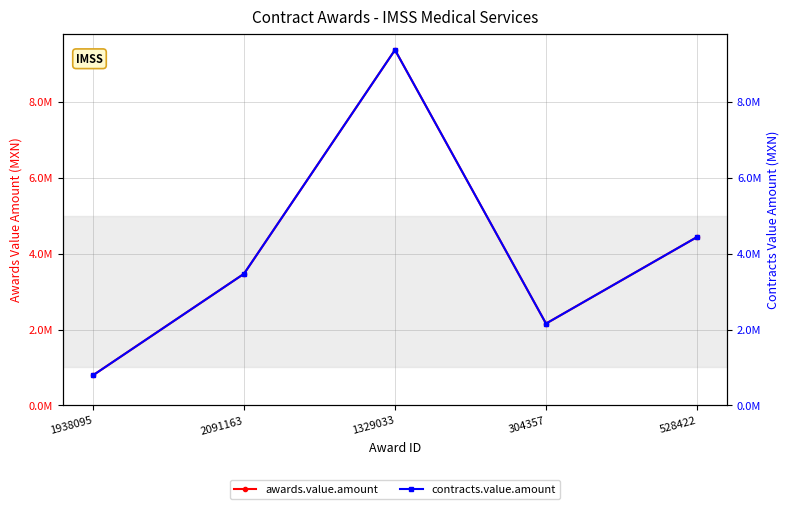

What is the label of the 2nd point from the left?

2091163